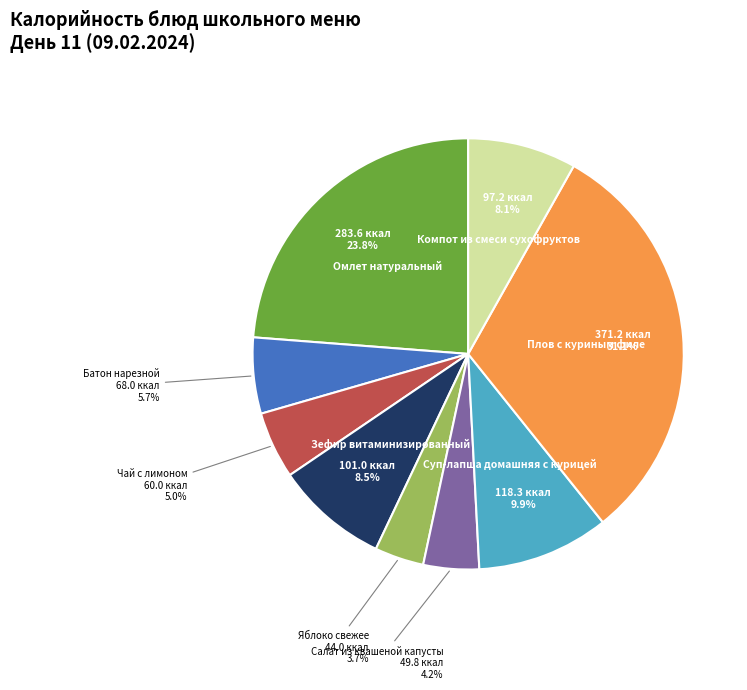

Is there any slice that represents more than half of the pie?

No